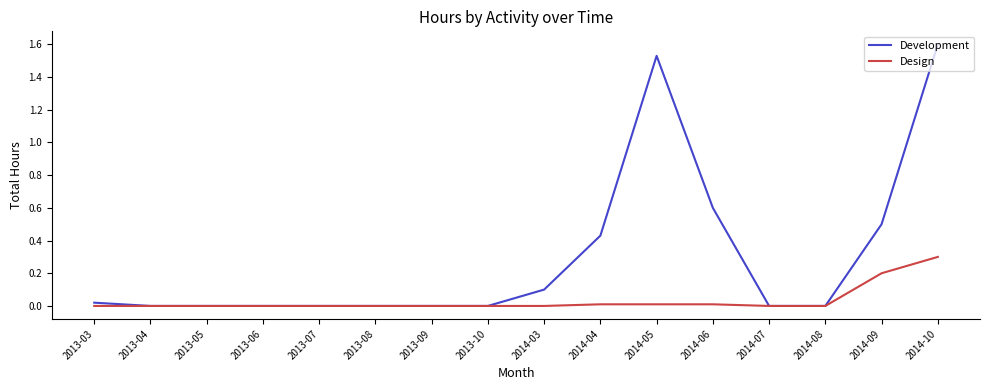

At which category does the chart reach its peak across all series?

2014-10